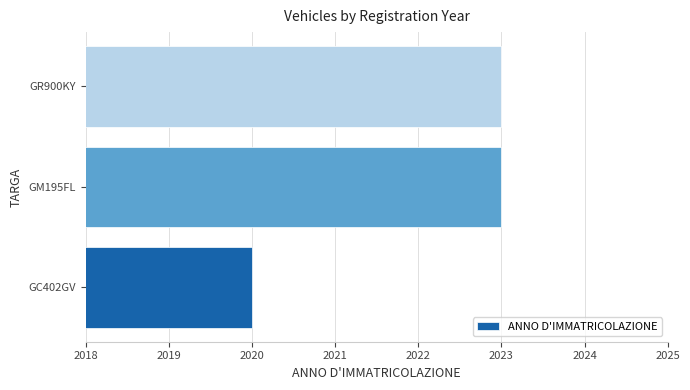

Count the values in the range 2020 to 2023.

3